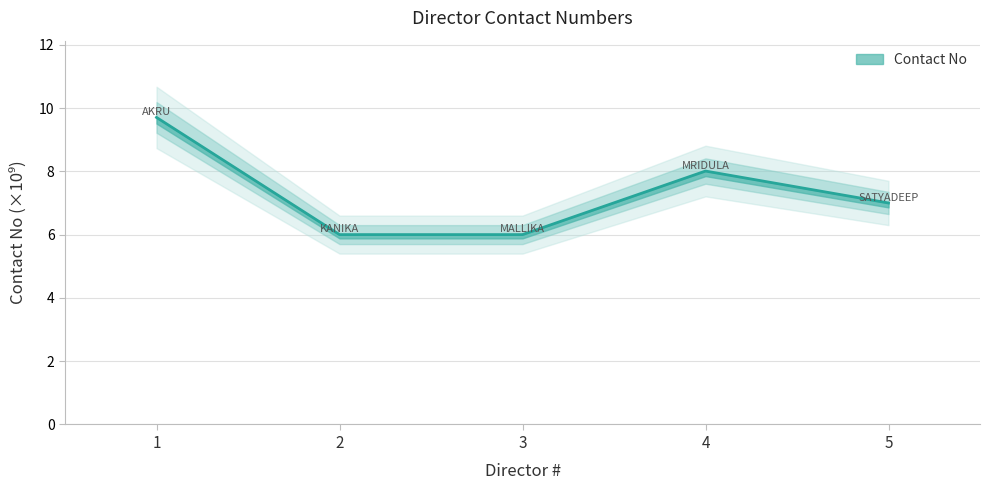

What is the ratio of the value at 2 to the value at 5?

0.9